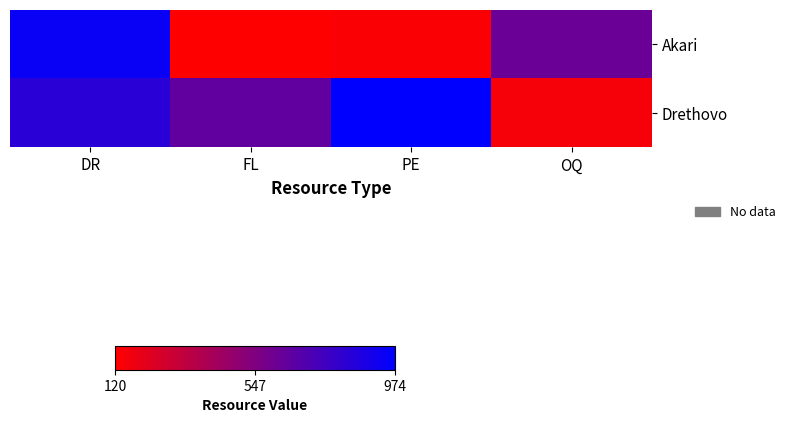

Reading left to right, list all the values displayed in this chart.

Akari: DR=941	FL=120	PE=139	OQ=619
Drethovo: DR=836	FL=650	PE=974	OQ=152